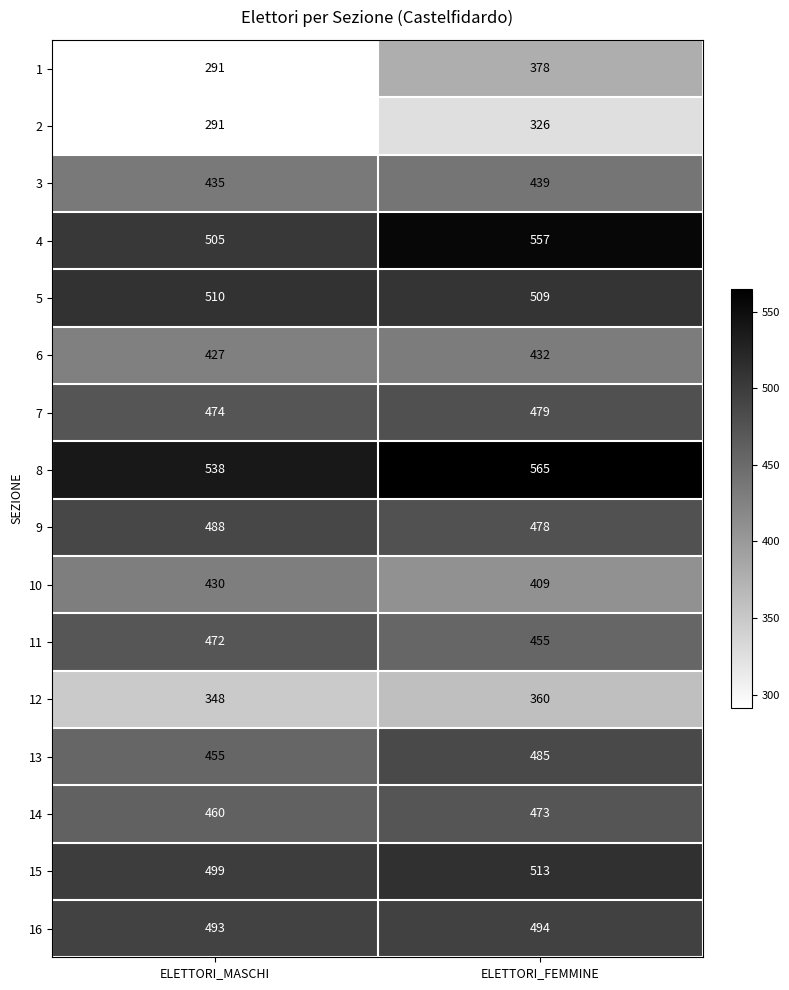

What is the spread (max minus min) of values at ELETTORI_FEMMINE?

239